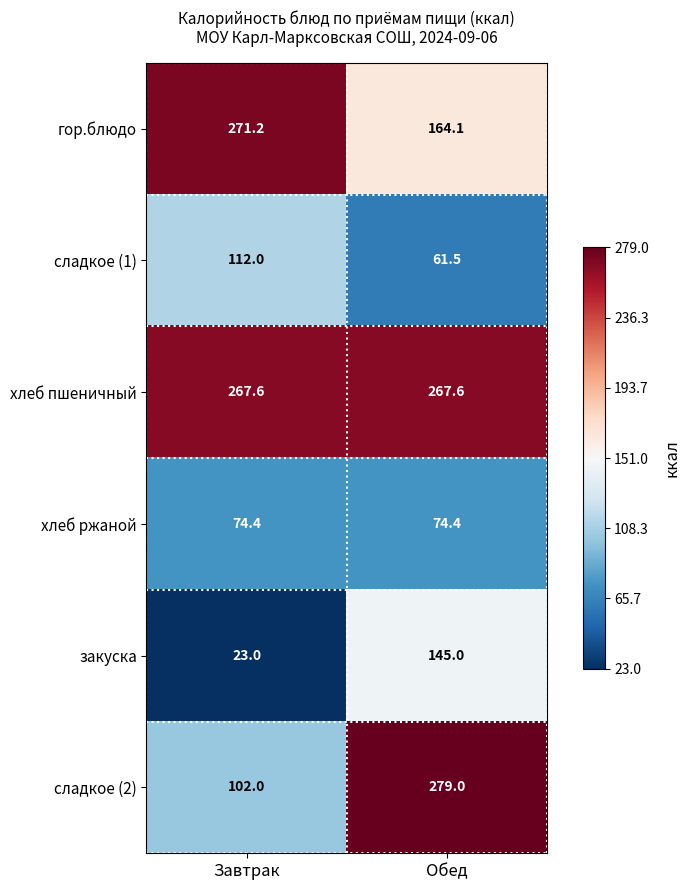

Reading left to right, extract all data points from this chart.

гор.блюдо: Завтрак=271.2	Обед=164.1
сладкое (1): Завтрак=112.0	Обед=61.5
хлеб пшеничный: Завтрак=267.6	Обед=267.6
хлеб ржаной: Завтрак=74.4	Обед=74.4
закуска: Завтрак=23.0	Обед=145.0
сладкое (2): Завтрак=102.0	Обед=279.0